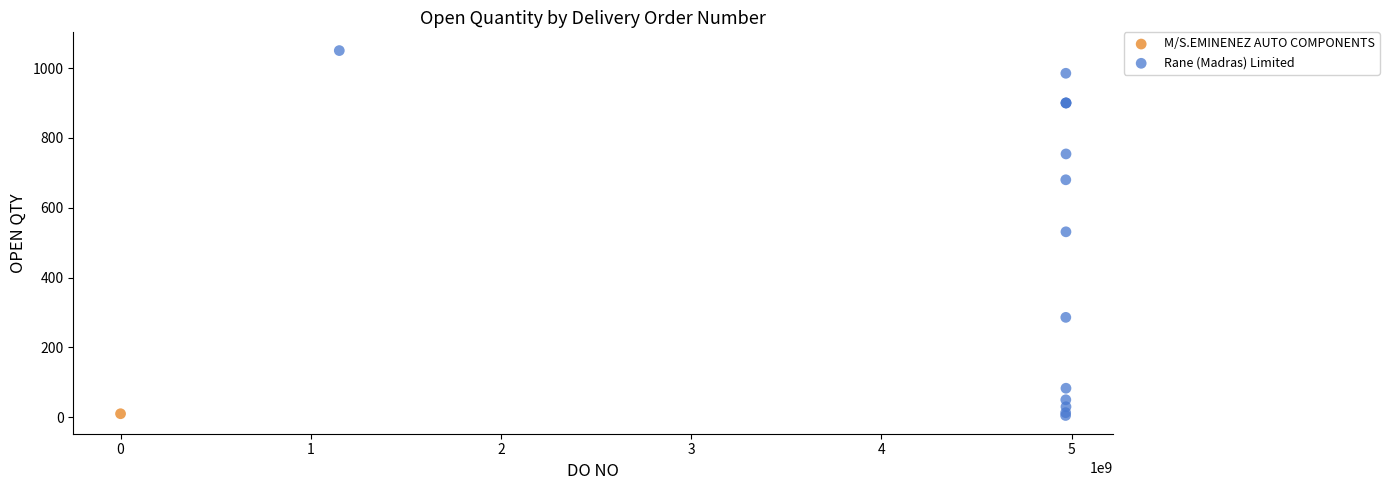

What are all the series names shown in the legend?

M/S.EMINENEZ AUTO COMPONENTS, Rane (Madras) Limited